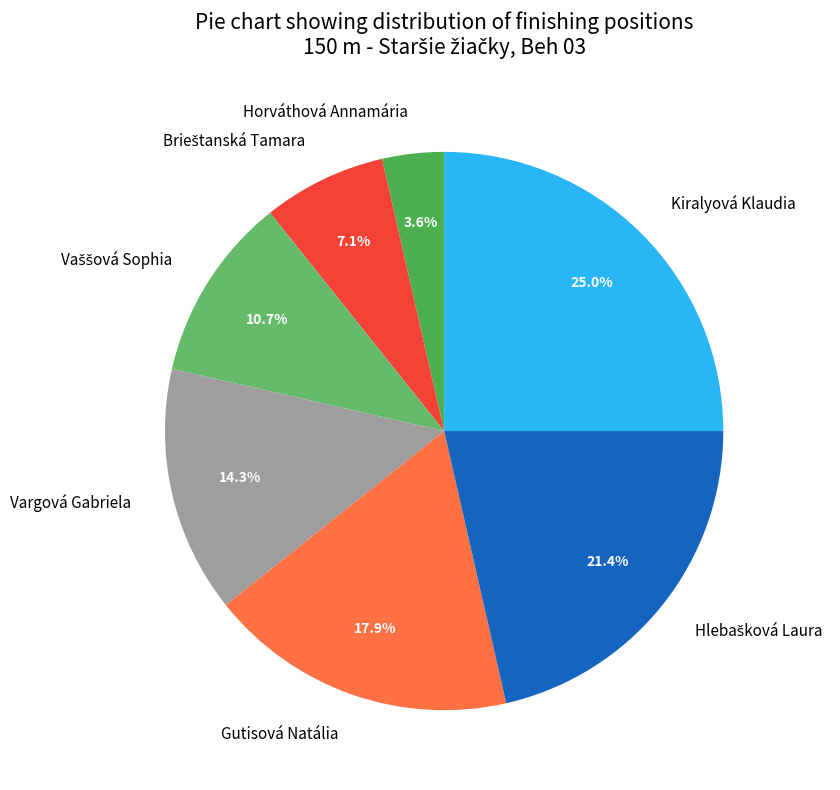

To the nearest percent, what percentage of the pie is Gutisová Natália?

18%